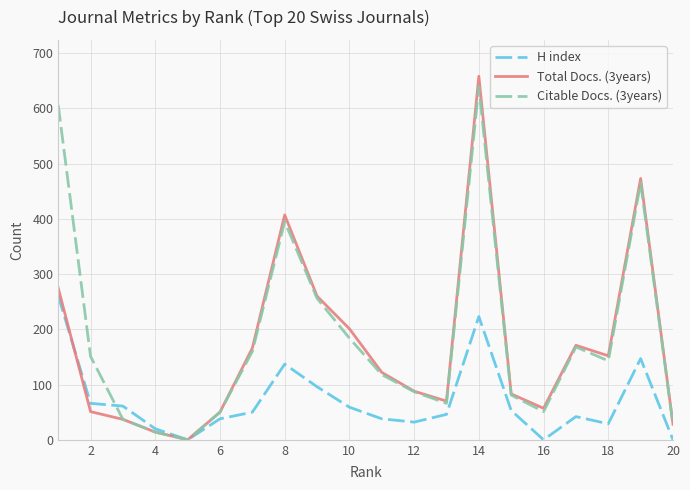

Which series has the largest range (max minus min)?

Total Docs. (3years)